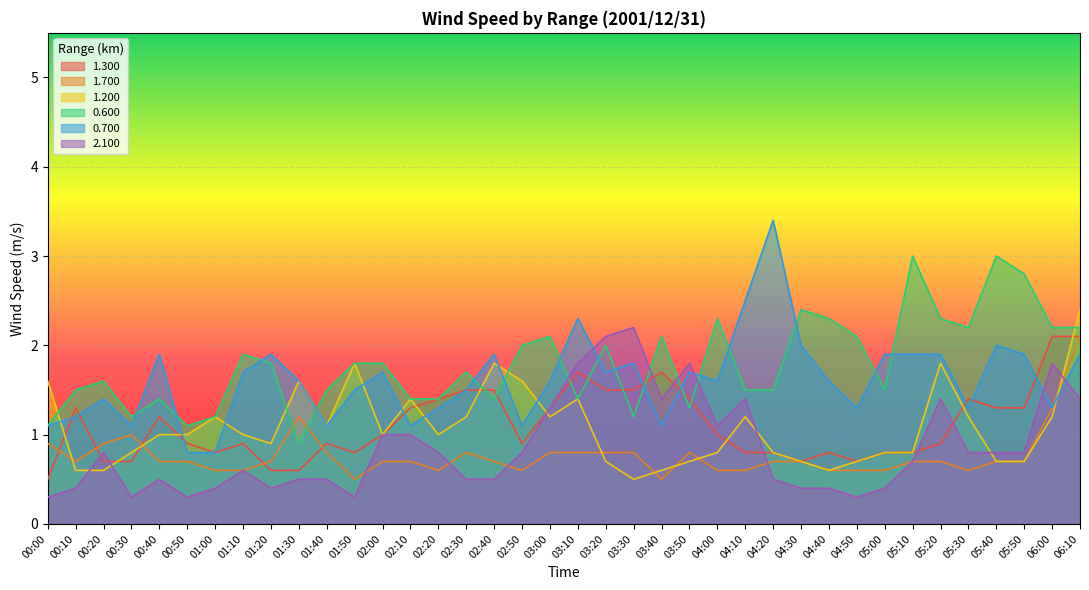

Reading right to left, transcribe all the data shown in this chart.

1.300: 06:10=2.1	06:00=2.1	05:50=1.3	05:40=1.3	05:30=1.4	05:20=0.9	05:10=0.8	05:00=0.8	04:50=0.7	04:40=0.8	04:30=0.7	04:20=0.8	04:10=0.8	04:00=1.0	03:50=1.4	03:40=1.7	03:30=1.5	03:20=1.5	03:10=1.7	03:00=1.3	02:50=0.9	02:40=1.5	02:30=1.5	02:20=1.4	02:10=1.3	02:00=1.0	01:50=0.8	01:40=0.9	01:30=0.6	01:20=0.6	01:10=0.9	01:00=0.8	00:50=0.9	00:40=1.2	00:30=0.7	00:20=0.7	00:10=1.3	00:00=0.5
1.700: 06:10=2.1	06:00=1.3	05:50=0.7	05:40=0.7	05:30=0.6	05:20=0.7	05:10=0.7	05:00=0.6	04:50=0.6	04:40=0.6	04:30=0.7	04:20=0.7	04:10=0.6	04:00=0.6	03:50=0.8	03:40=0.5	03:30=0.8	03:20=0.8	03:10=0.8	03:00=0.8	02:50=0.6	02:40=0.7	02:30=0.8	02:20=0.6	02:10=0.7	02:00=0.7	01:50=0.5	01:40=0.8	01:30=1.2	01:20=0.7	01:10=0.6	01:00=0.6	00:50=0.7	00:40=0.7	00:30=1.0	00:20=0.9	00:10=0.7	00:00=0.9
1.200: 06:10=2.4	06:00=1.2	05:50=0.7	05:40=0.7	05:30=1.2	05:20=1.8	05:10=0.8	05:00=0.8	04:50=0.7	04:40=0.6	04:30=0.7	04:20=0.8	04:10=1.2	04:00=0.8	03:50=0.7	03:40=0.6	03:30=0.5	03:20=0.7	03:10=1.4	03:00=1.2	02:50=1.6	02:40=1.8	02:30=1.2	02:20=1.0	02:10=1.4	02:00=1.0	01:50=1.8	01:40=1.1	01:30=1.6	01:20=0.9	01:10=1.0	01:00=1.2	00:50=1.0	00:40=1.0	00:30=0.8	00:20=0.6	00:10=0.6	00:00=1.6
0.600: 06:10=2.2	06:00=2.2	05:50=2.8	05:40=3.0	05:30=2.2	05:20=2.3	05:10=3.0	05:00=1.5	04:50=2.1	04:40=2.3	04:30=2.4	04:20=1.5	04:10=1.5	04:00=2.3	03:50=1.3	03:40=2.1	03:30=1.2	03:20=2.0	03:10=1.4	03:00=2.1	02:50=2.0	02:40=1.4	02:30=1.7	02:20=1.4	02:10=1.4	02:00=1.8	01:50=1.8	01:40=1.5	01:30=0.9	01:20=1.8	01:10=1.9	01:00=1.2	00:50=1.1	00:40=1.4	00:30=1.2	00:20=1.6	00:10=1.5	00:00=1.1
0.700: 06:10=1.9	06:00=1.3	05:50=1.9	05:40=2.0	05:30=1.3	05:20=1.9	05:10=1.9	05:00=1.9	04:50=1.3	04:40=1.6	04:30=2.0	04:20=3.4	04:10=2.5	04:00=1.6	03:50=1.7	03:40=1.1	03:30=1.8	03:20=1.7	03:10=2.3	03:00=1.6	02:50=1.1	02:40=1.9	02:30=1.5	02:20=1.3	02:10=1.1	02:00=1.7	01:50=1.5	01:40=1.1	01:30=1.6	01:20=1.9	01:10=1.7	01:00=0.8	00:50=0.8	00:40=1.9	00:30=1.1	00:20=1.4	00:10=1.2	00:00=1.1
2.100: 06:10=1.4	06:00=1.8	05:50=0.8	05:40=0.8	05:30=0.8	05:20=1.4	05:10=0.7	05:00=0.4	04:50=0.3	04:40=0.4	04:30=0.4	04:20=0.5	04:10=1.4	04:00=1.1	03:50=1.8	03:40=1.4	03:30=2.2	03:20=2.1	03:10=1.8	03:00=1.3	02:50=0.8	02:40=0.5	02:30=0.5	02:20=0.8	02:10=1.0	02:00=1.0	01:50=0.3	01:40=0.5	01:30=0.5	01:20=0.4	01:10=0.6	01:00=0.4	00:50=0.3	00:40=0.5	00:30=0.3	00:20=0.8	00:10=0.4	00:00=0.3